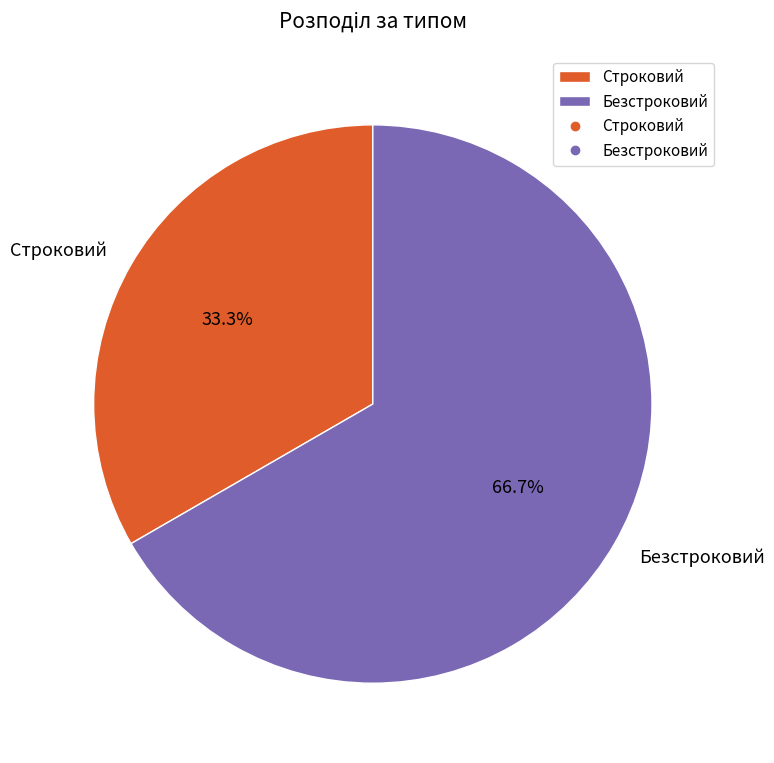

How many slices are in this pie chart?

2